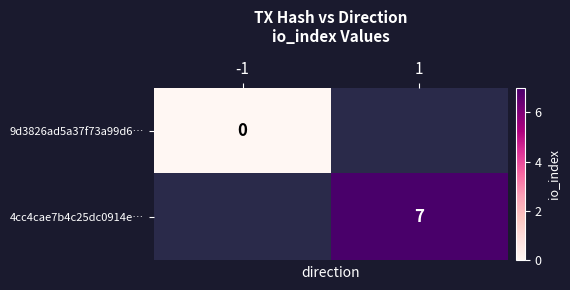

At which category does the chart reach its peak across all series?

1